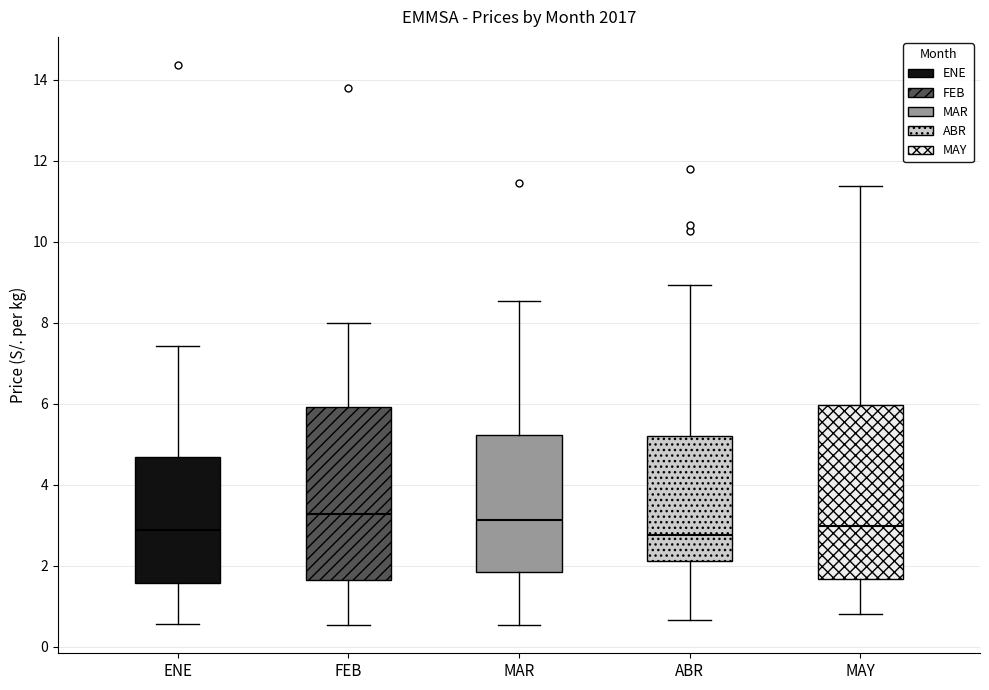

Where does the median line of the box for MAR sit on the y-axis? The values are not printed on the chart, so give them approximately, as read against the axis.

3.2